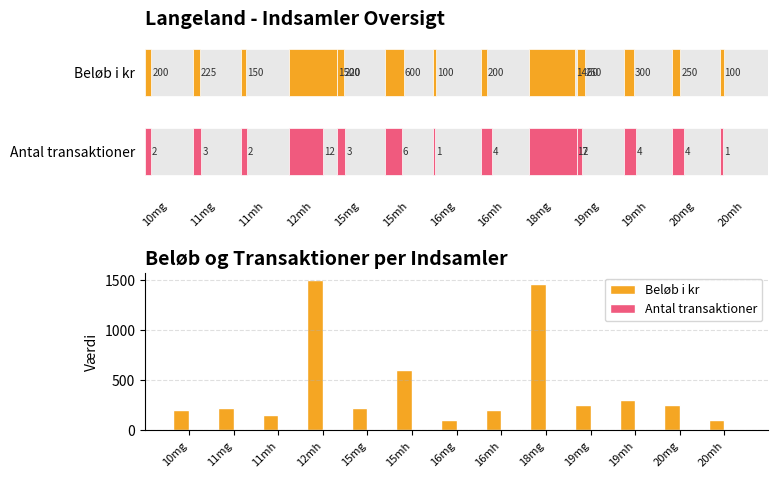

What is the lowest value of the Antal transaktioner series?

1